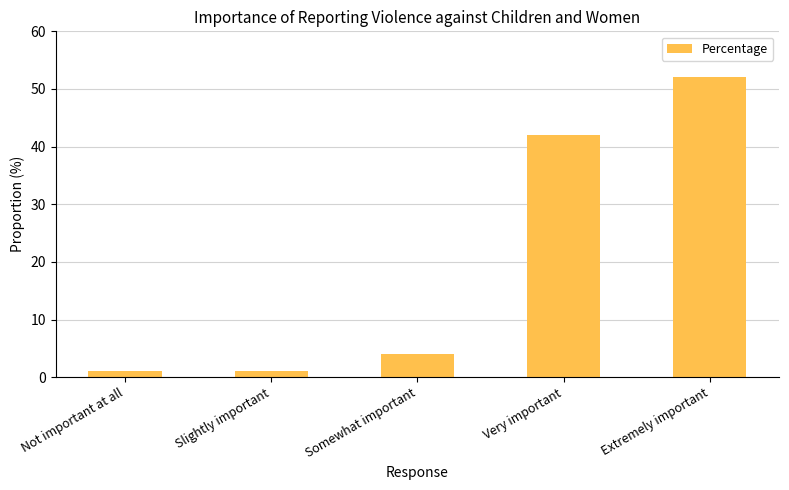

What is the greatest value displayed?

52